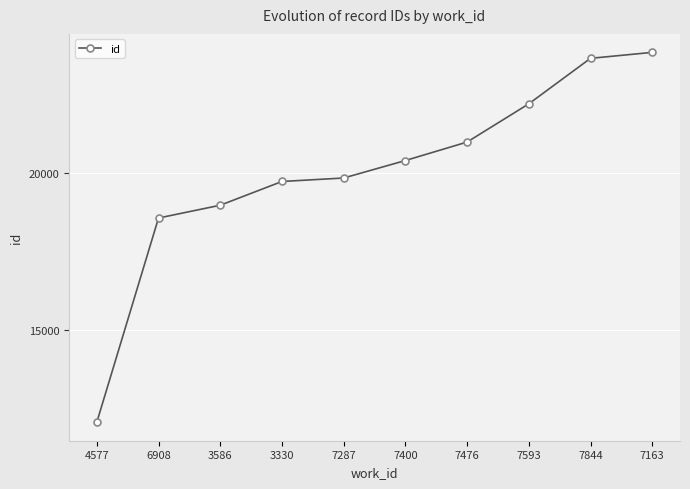

The chart shows a value of 18566 at 6908. True or false?

True